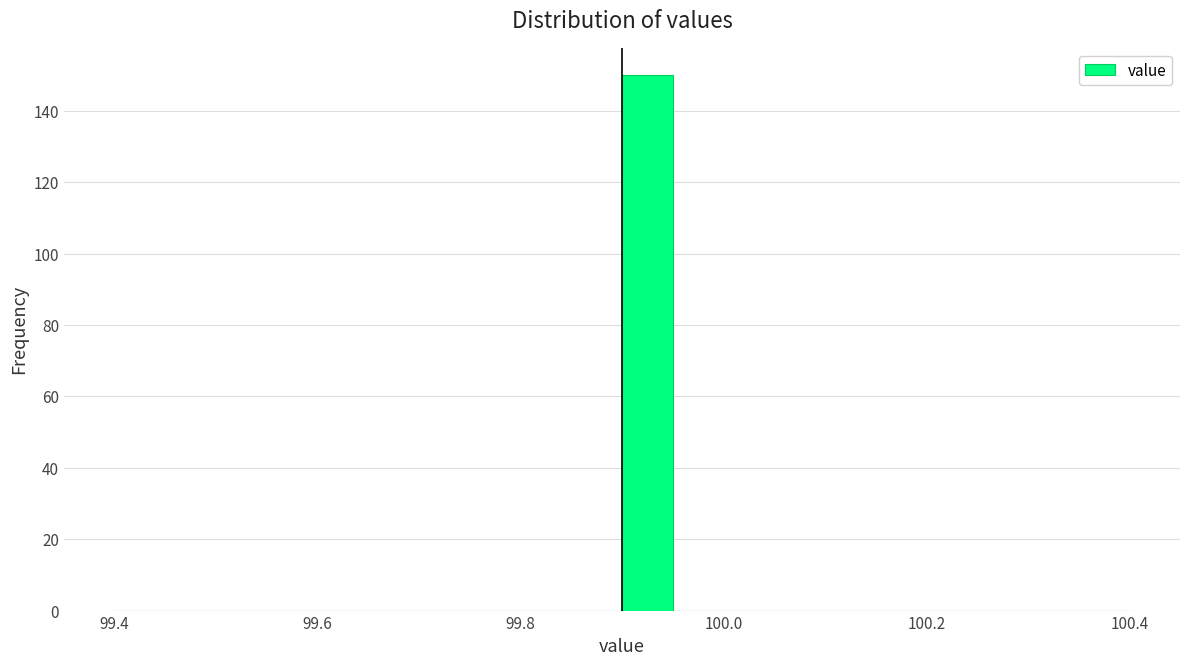

Around what value on the x-axis is the tallest bar? Give the approximate position of its centre, as read against the axis.

99.92